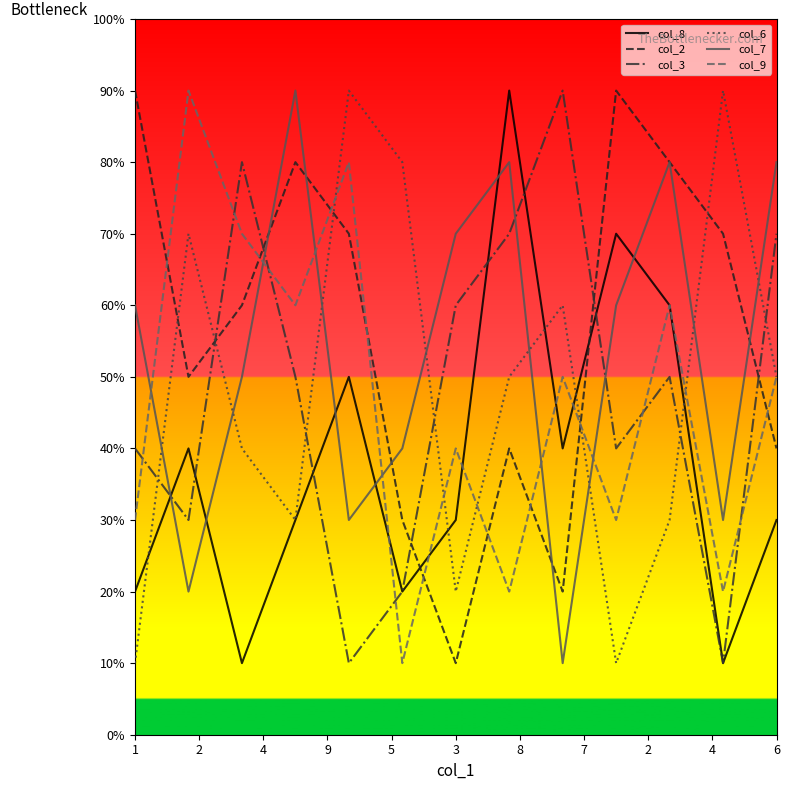

How many intersections are there between col_6 and col_3?

6